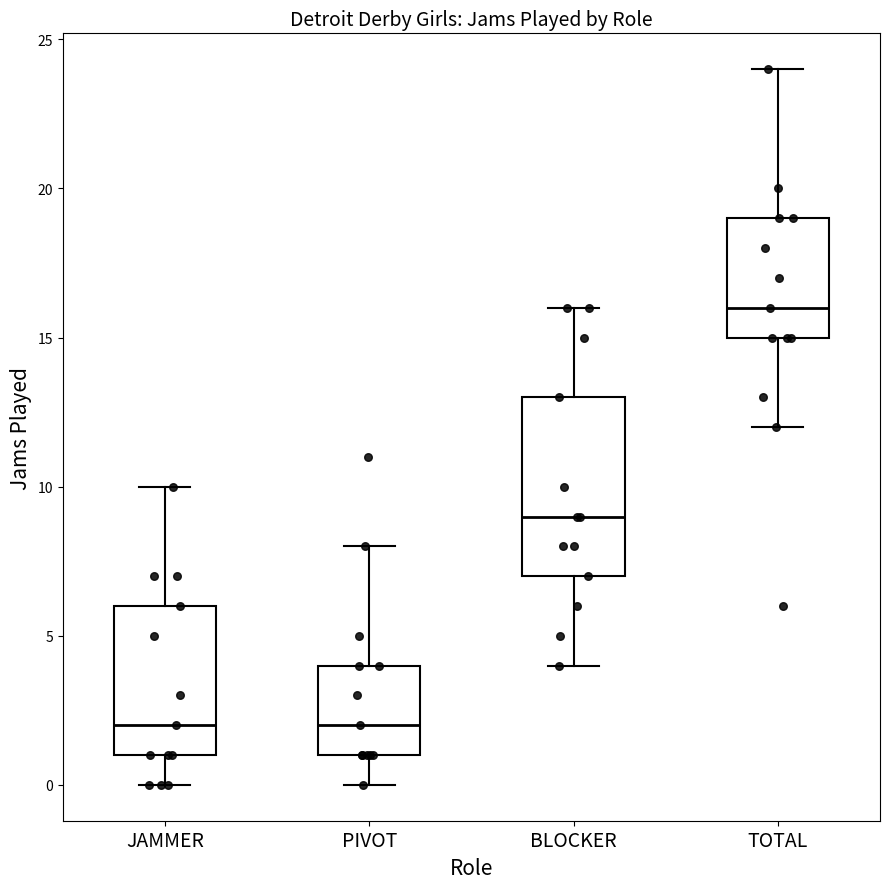

Which box has the highest median line?

TOTAL